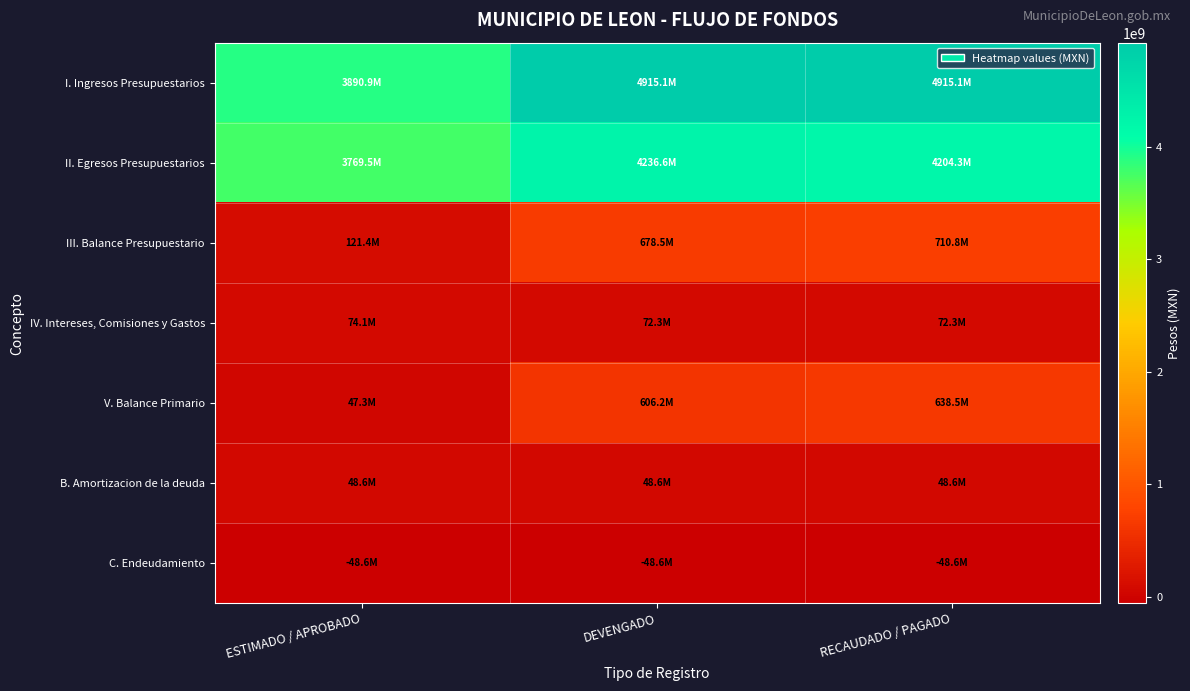

What is the difference between the highest and lowest values at RECAUDADO / PAGADO?

4963768137.9